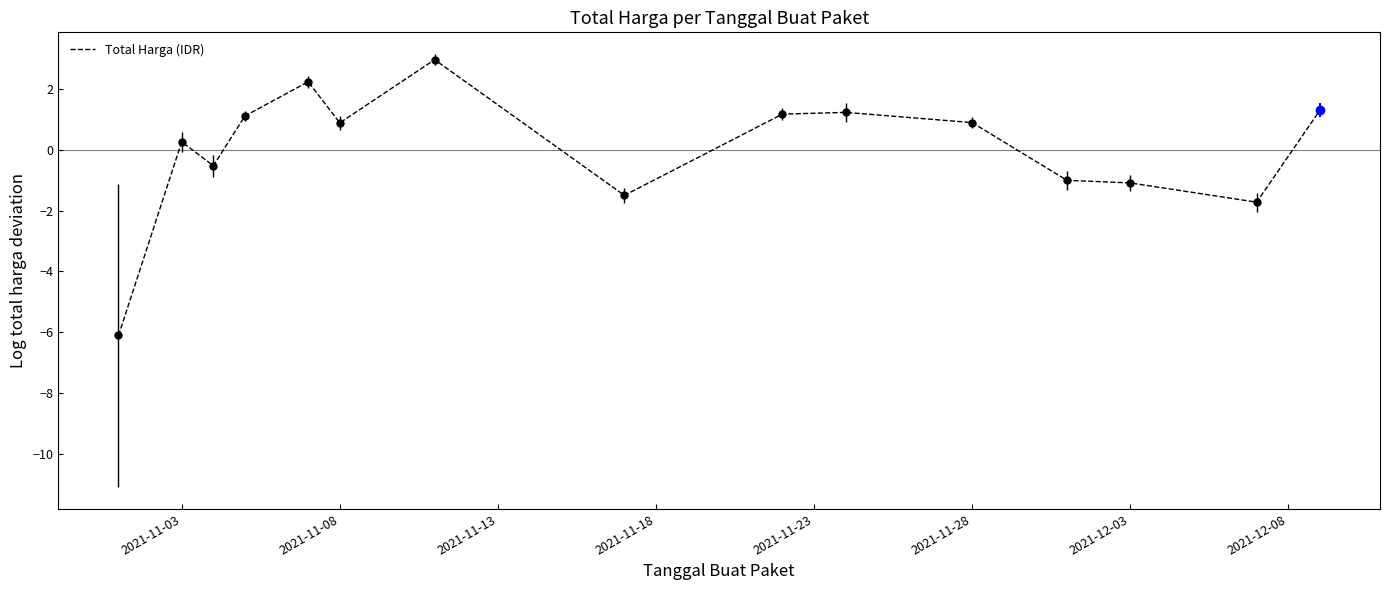

What is the difference between the maximum and second lowest values?

4.7